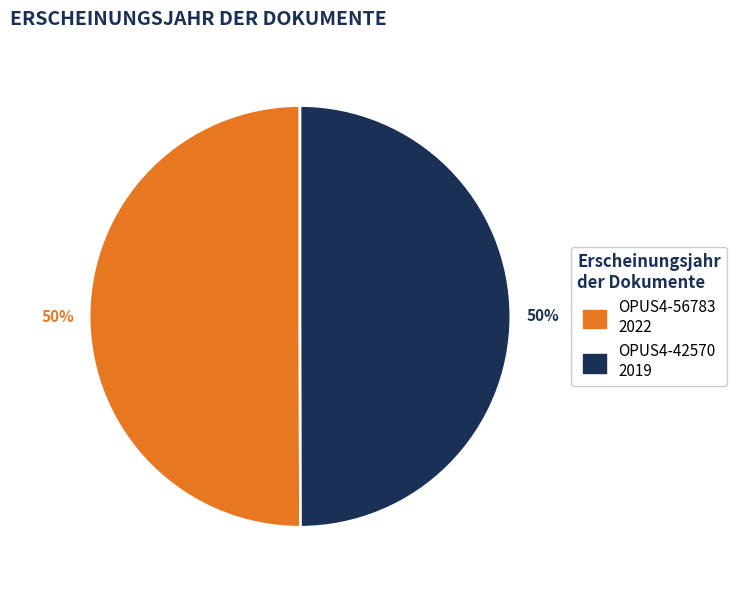

Approximately how many times larger is the value at OPUS4-56783 compared to OPUS4-42570?

1.0